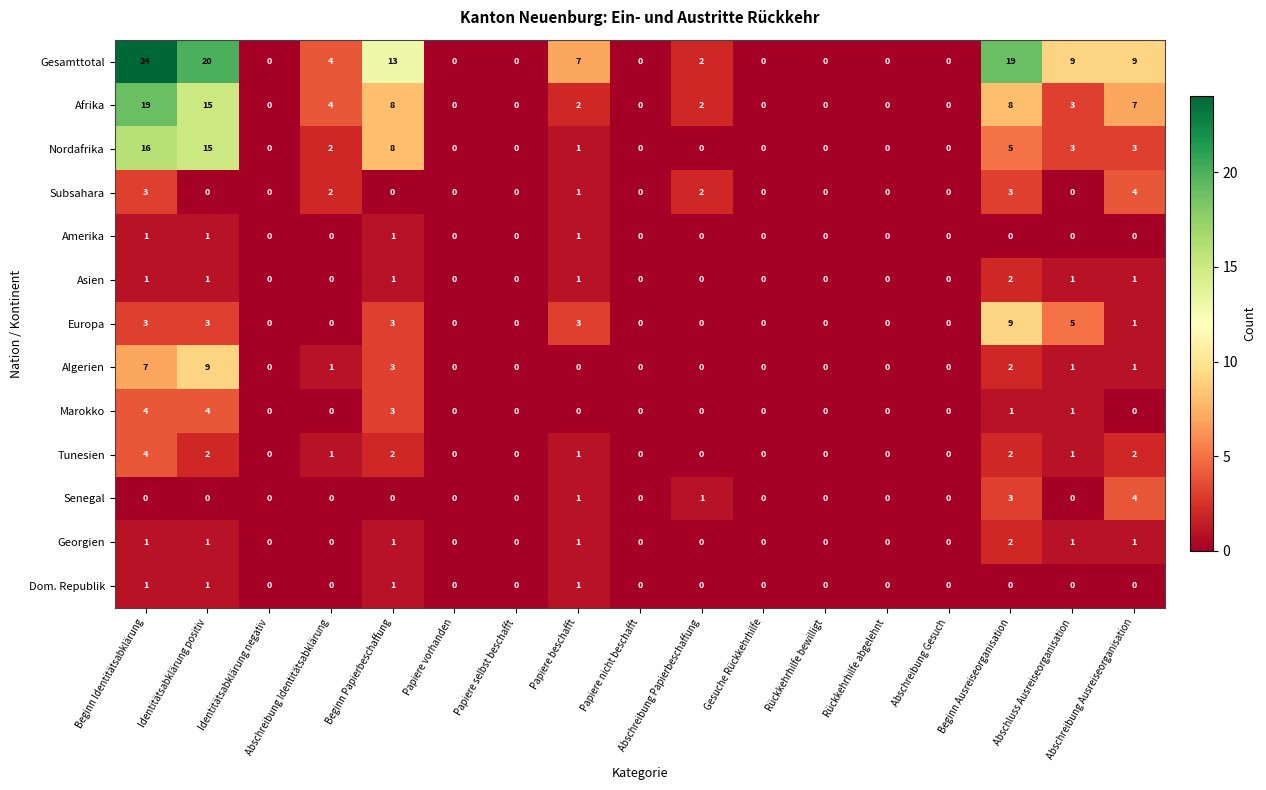

Count the Europa values in the range 0 to 3.

15